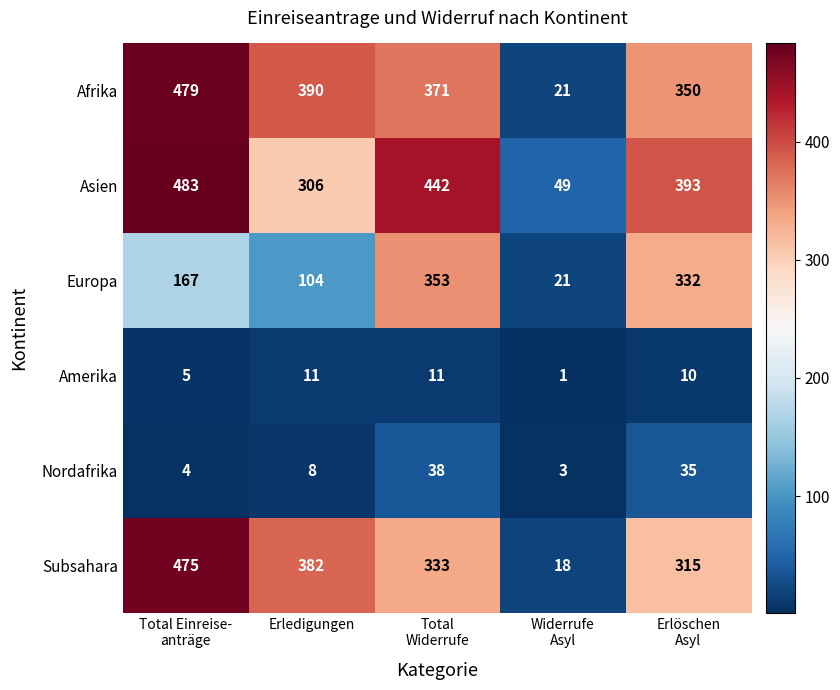

Which category has the lowest value across all series?

Widerrufe
Asyl